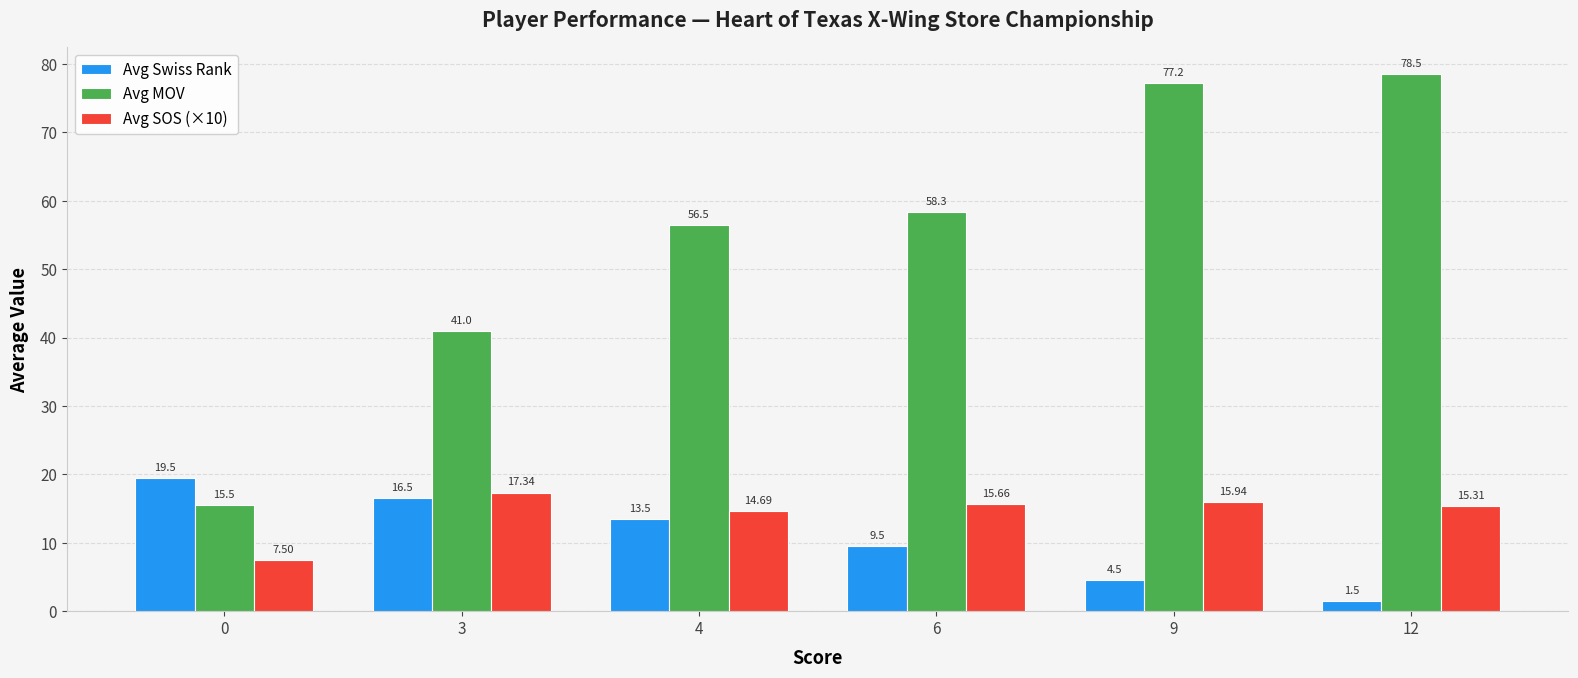

What is the difference between the maximum and minimum values in the Avg MOV series?

63.0